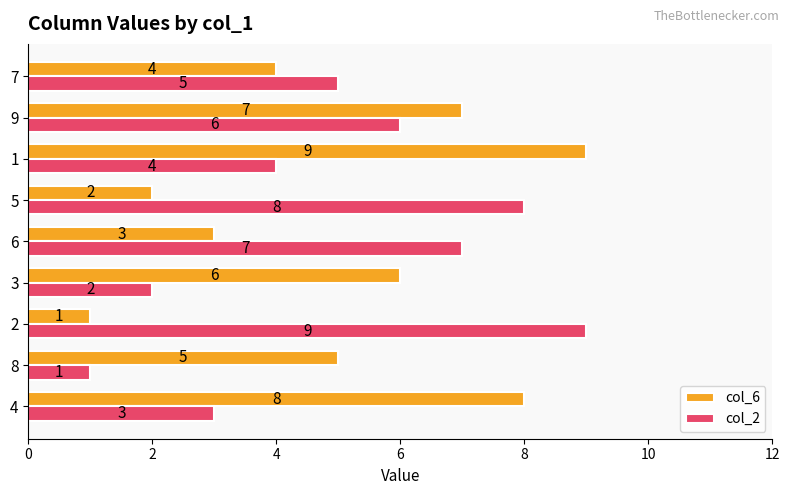

What is the average value of the col_2 series?

5